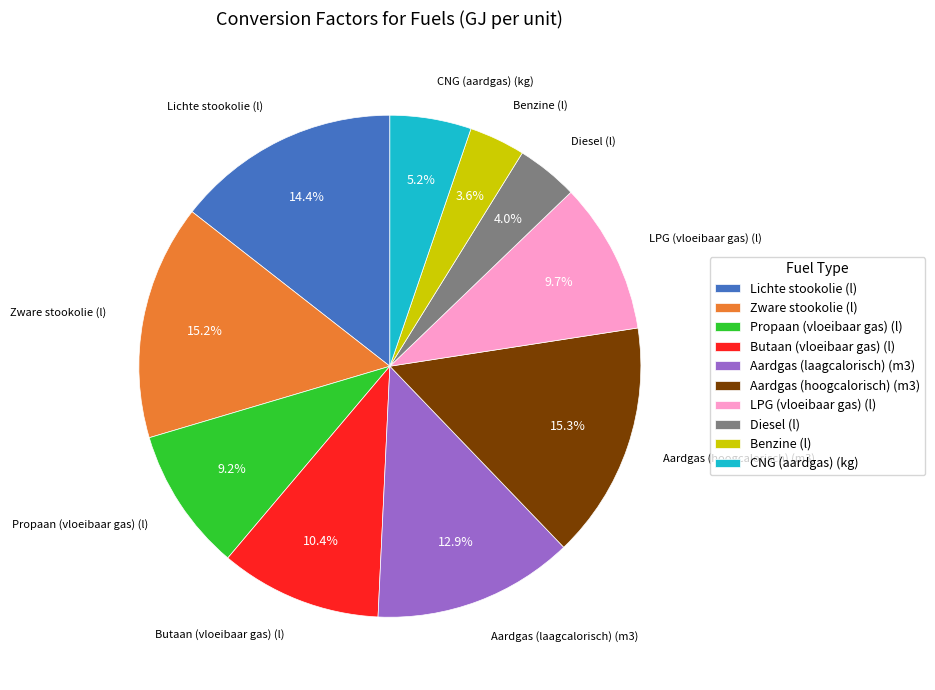

Is Butaan (vloeibaar gas) (l) the majority of the pie?

No